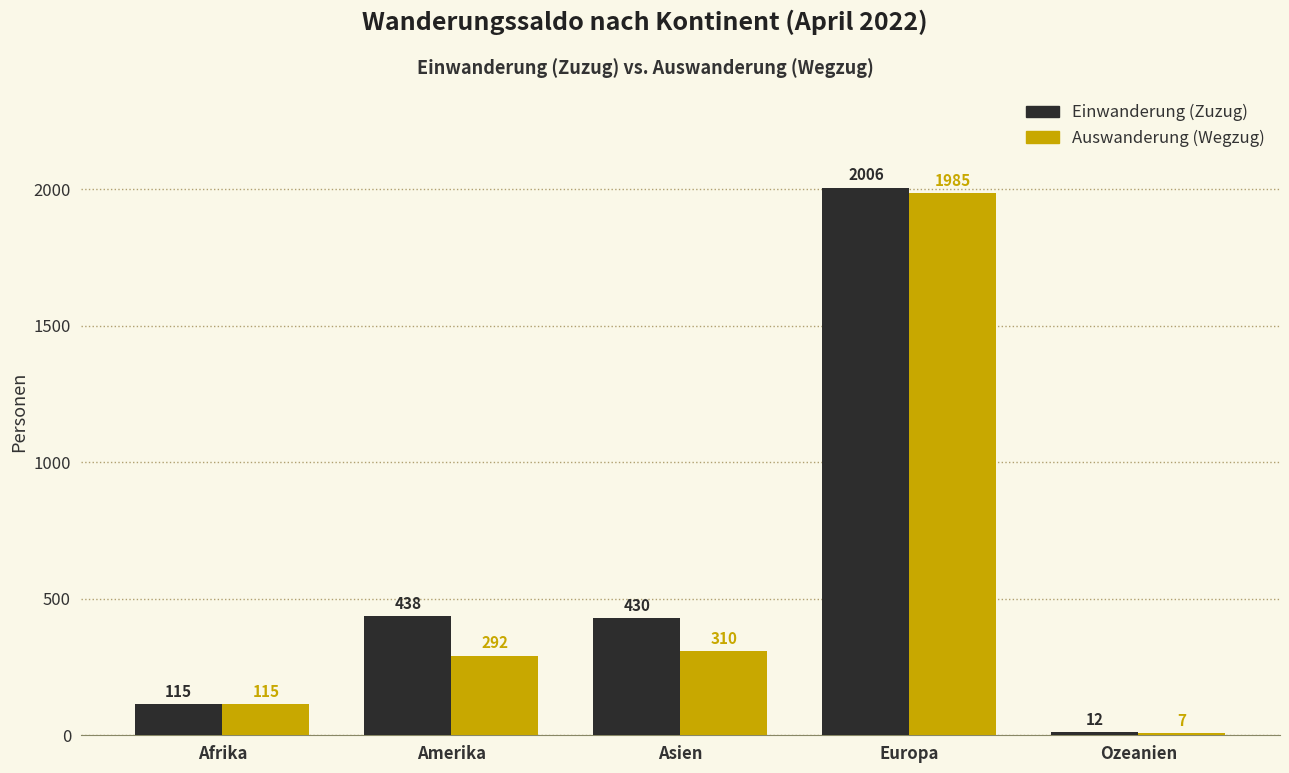

At which label does Einwanderung (Zuzug) reach its peak?

Europa